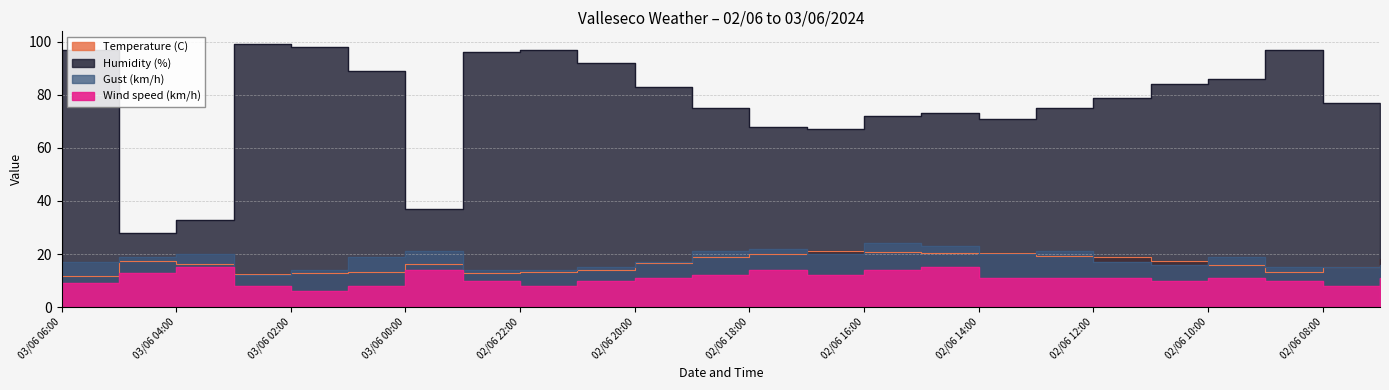

What is the minimum value for Temperature (C)?

11.8